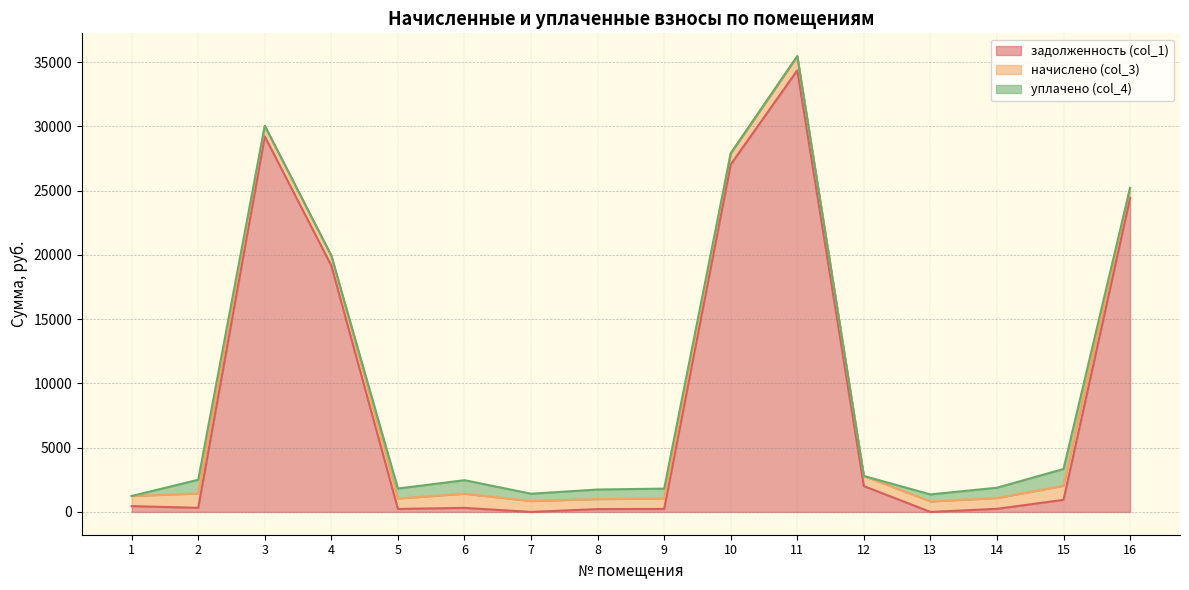

At which label is начислено (col_3) closest to 948?

10